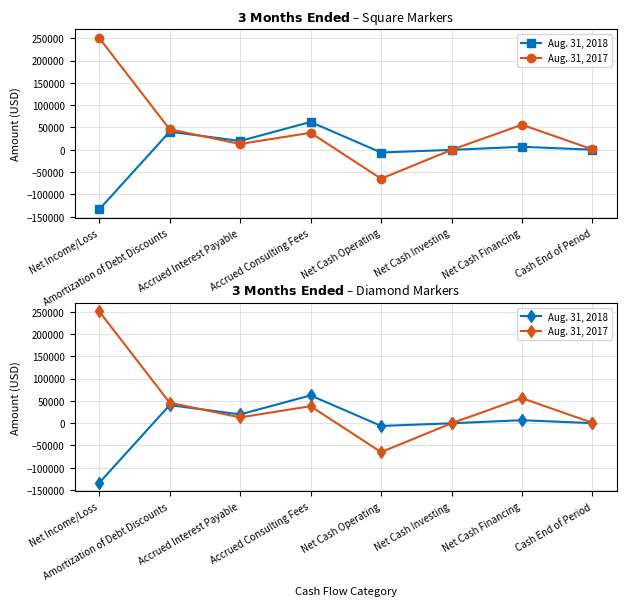

At which label does Aug. 31, 2018 first exceed 6571?

Amortization of Debt Discounts